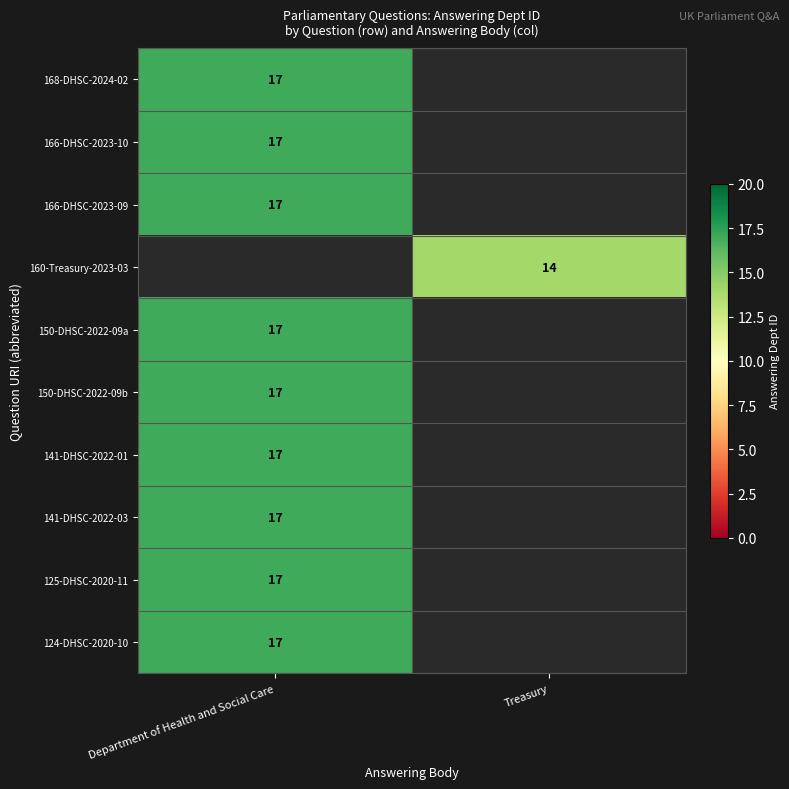

Which has a higher value, Treasury or Department of Health and Social Care?

Department of Health and Social Care